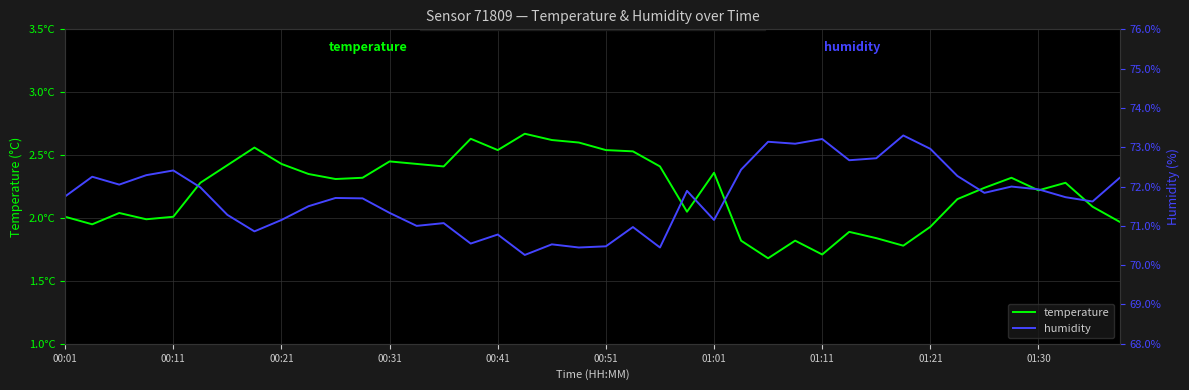

Rank the categories by humidity value from lowest to highest.

17, 19, 22, 20, 18, 15, 16, 01:11, 21, 13, 14, 01:21, 24, 01:01, 12, 01:30, 38, 11, 10, 37, 00:01, 34, 23, 36, 00:51, 35, 00:21, 39, 00:11, 33, 00:31, 00:41, 25, 29, 30, 32, 27, 26, 28, 31